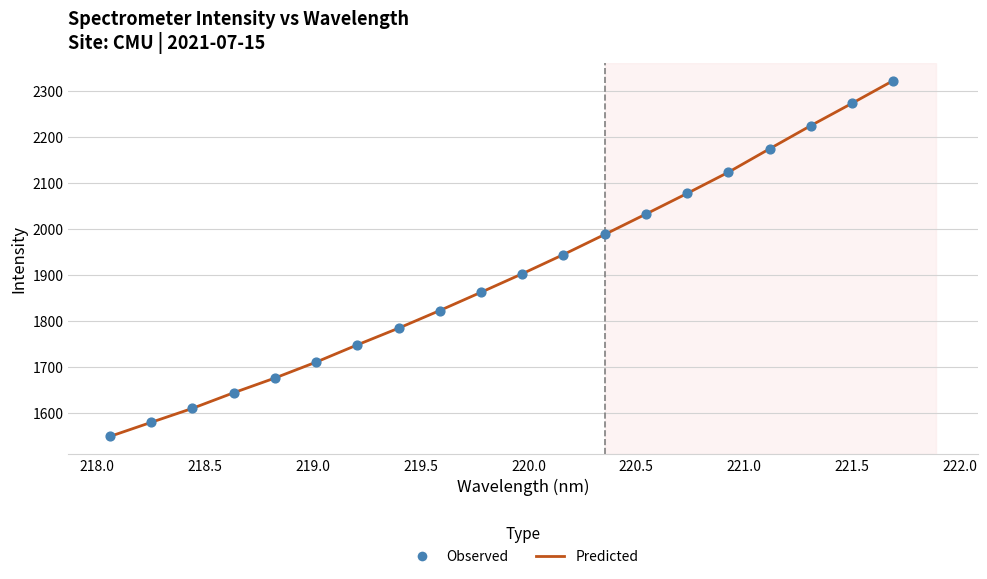

What is the greatest value displayed?

2322.8